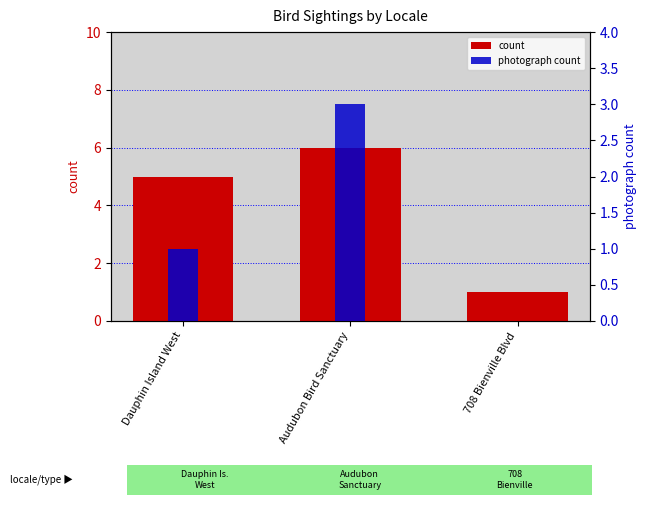

Rank the categories by photograph count value from lowest to highest.

708 Bienville Blvd, Dauphin Island West, Audubon Bird Sanctuary